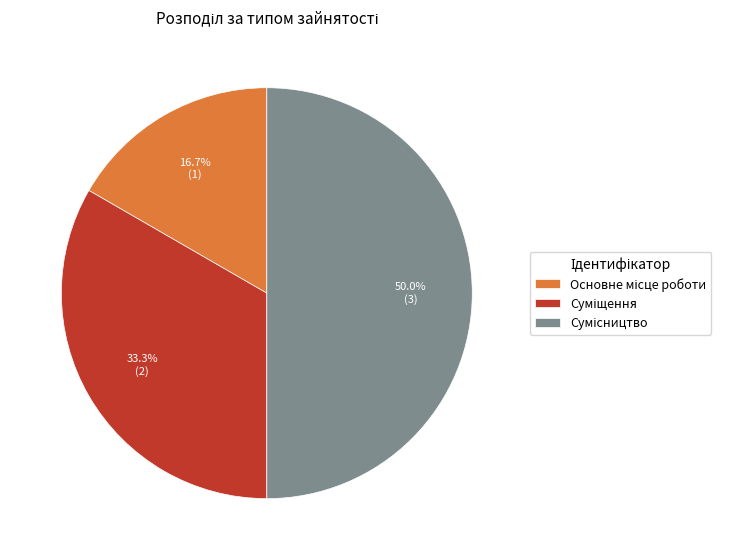

What percentage is NOT represented by Основне місце роботи?

83.3%